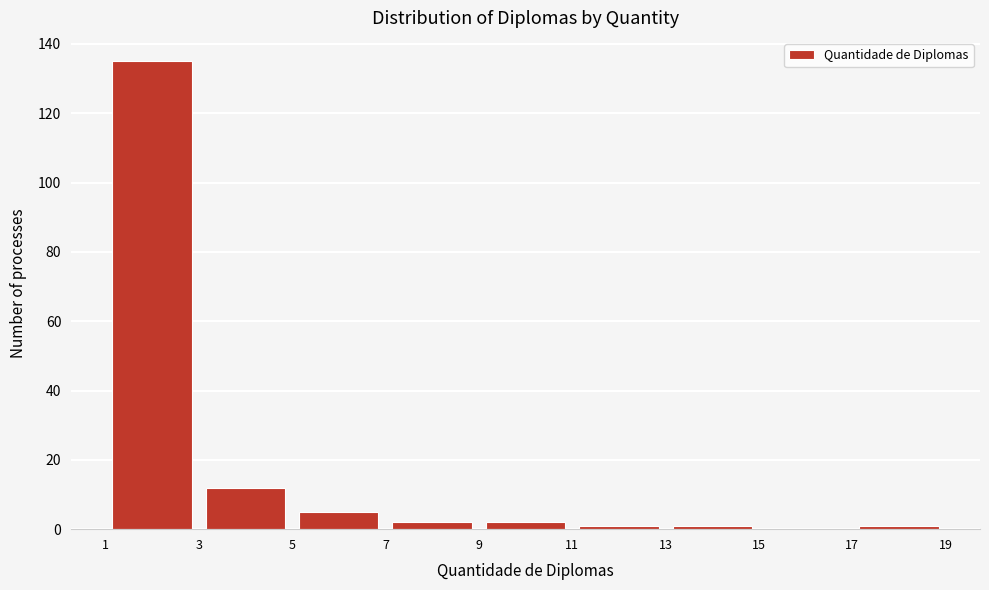

Reading left to right, transcribe this chart: for each bar, give the range it covers on the x-axis and its height. The values are not printed on the chart, so give them approximately, as read against the axis.

1 to 3: 136
3 to 5: 12
5 to 7: 6
7 to 9: 2
9 to 11: 2
11 to 13: under 2
13 to 15: under 2
15 to 17: 0
17 to 19: under 2